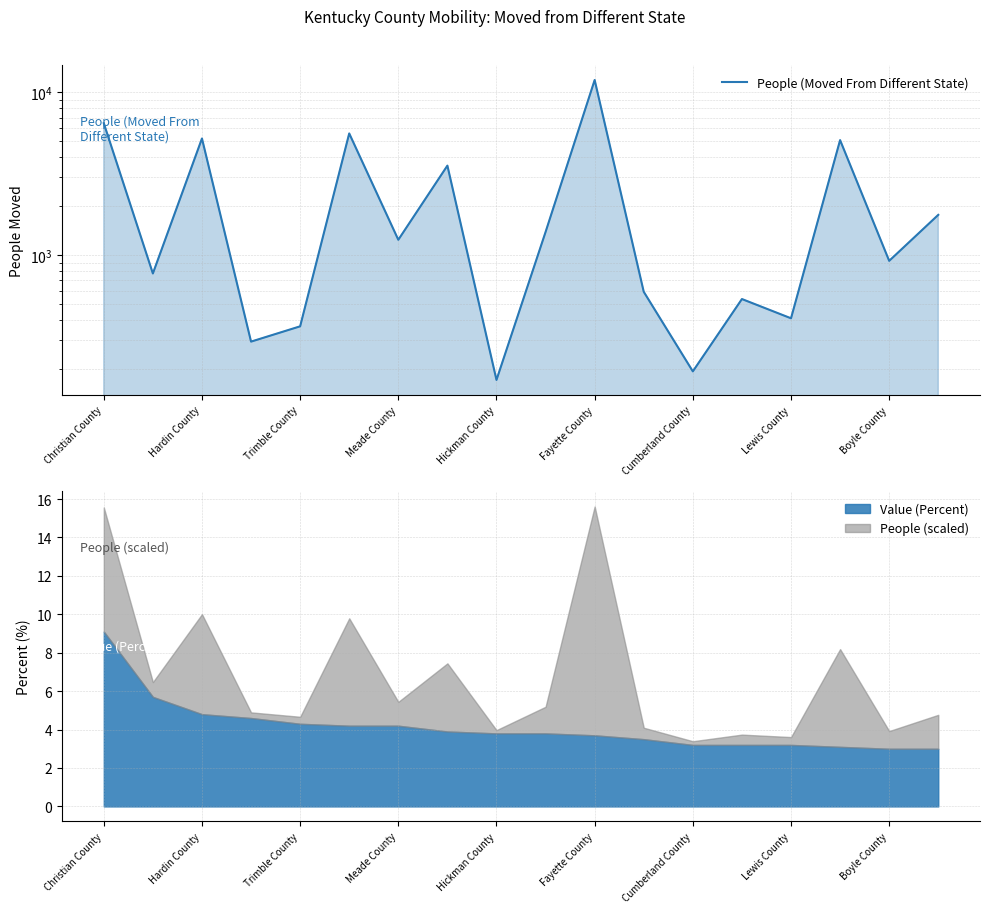

What is the difference between the second highest and minimum values?

6290